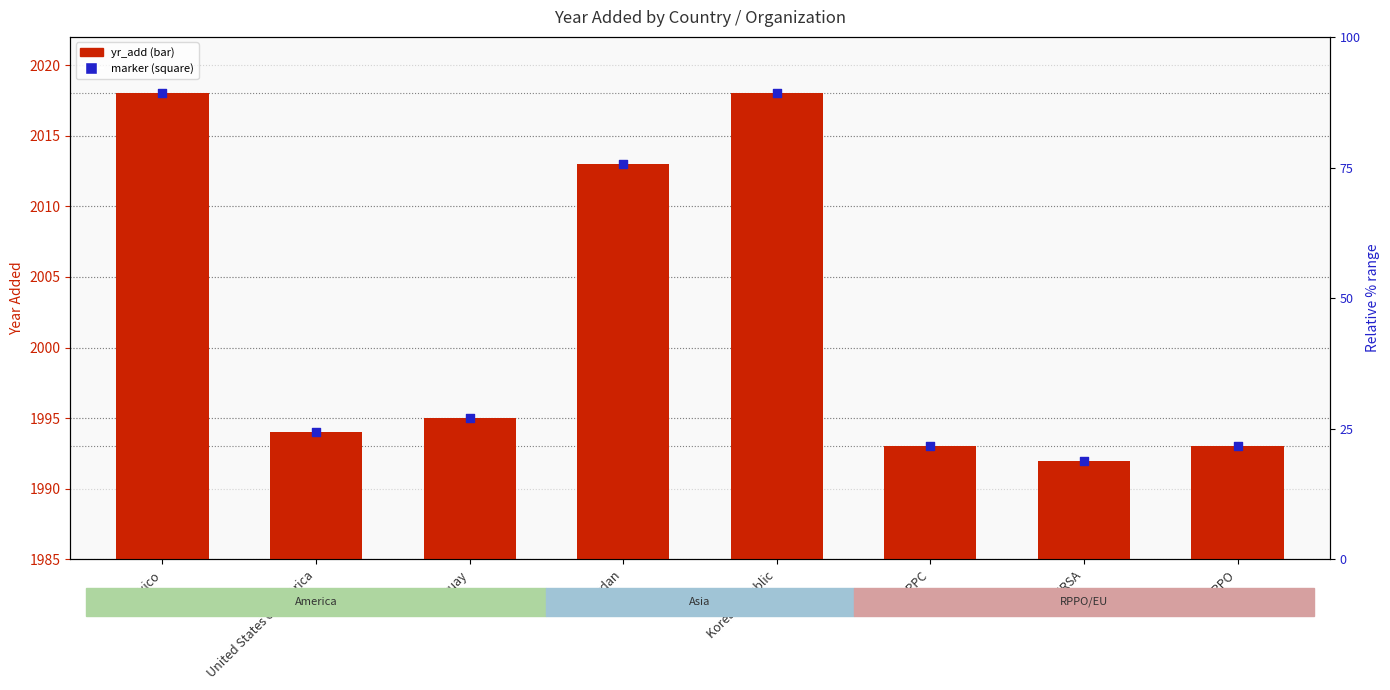

Which series reaches the minimum Y coordinate?

yr_add